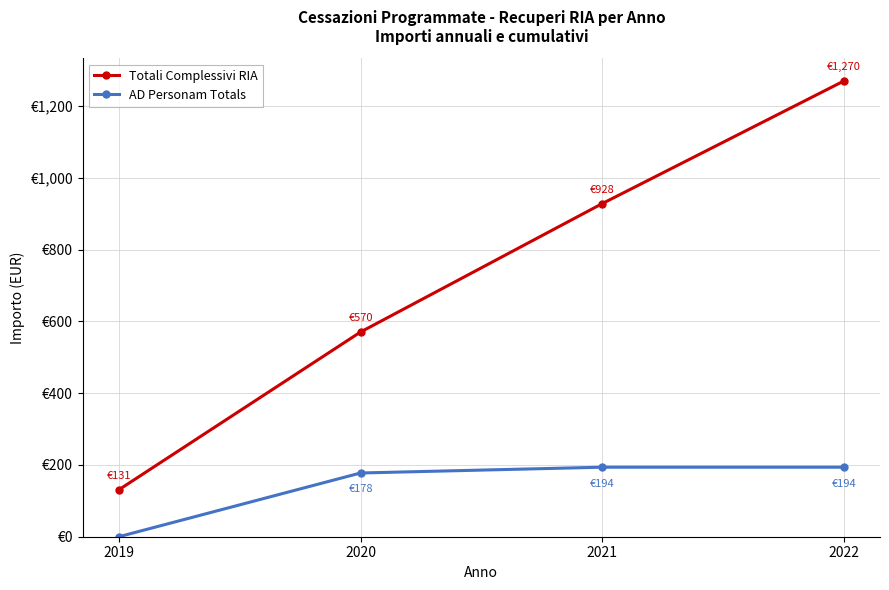

Which label corresponds to the smallest value in the chart?

2019